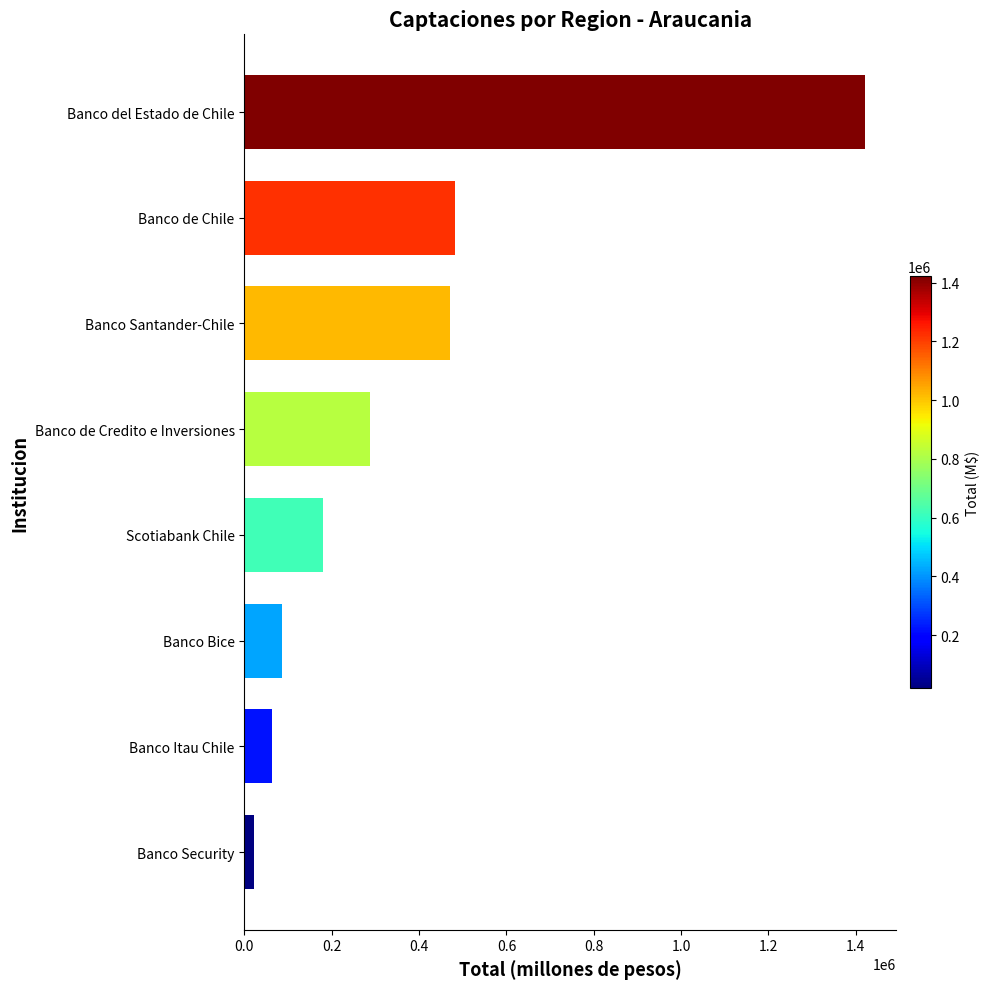

Count the number of categories in the chart.

8